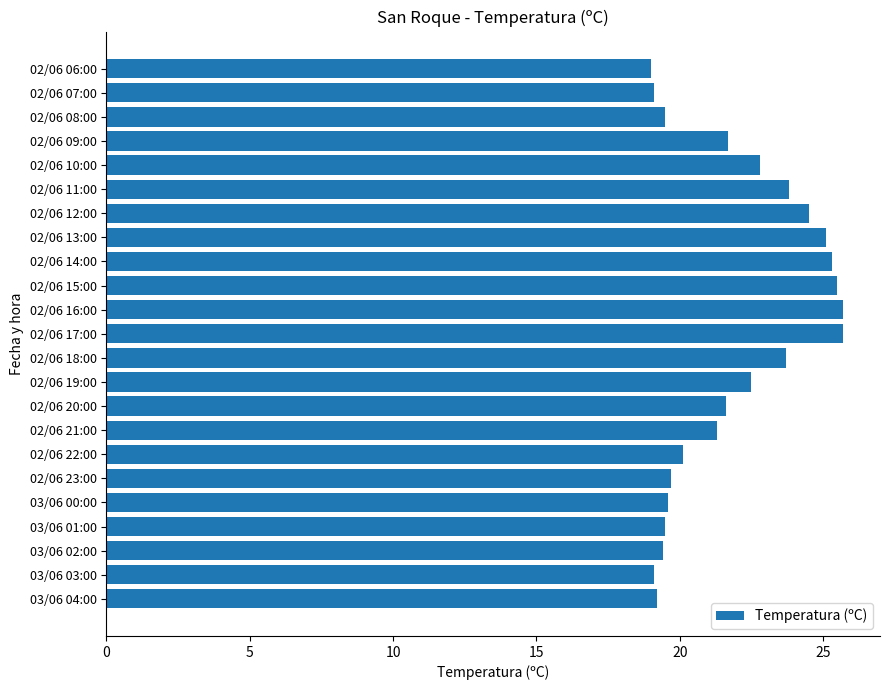

Is it true that the value at 02/06 06:00 is 8.2?

False